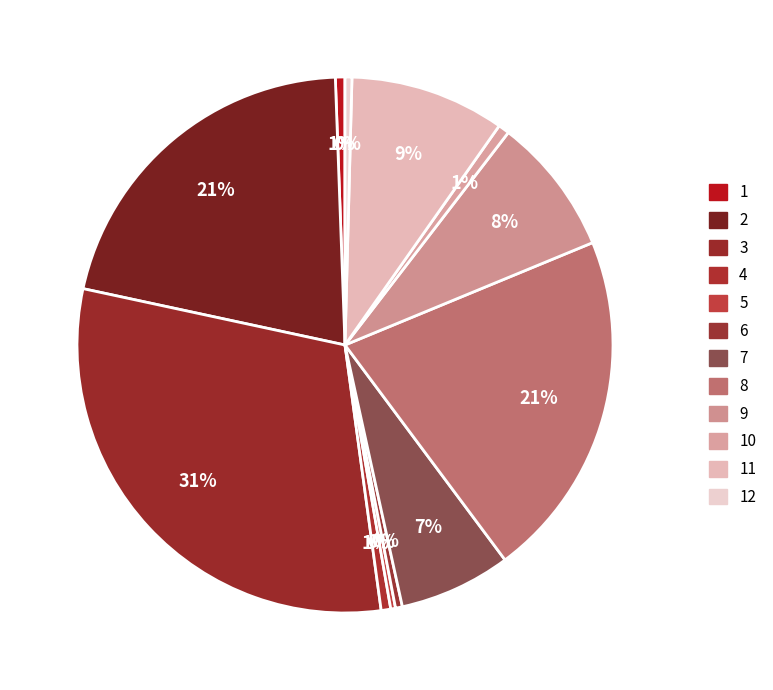

Does 4 account for over 50% of the chart?

No